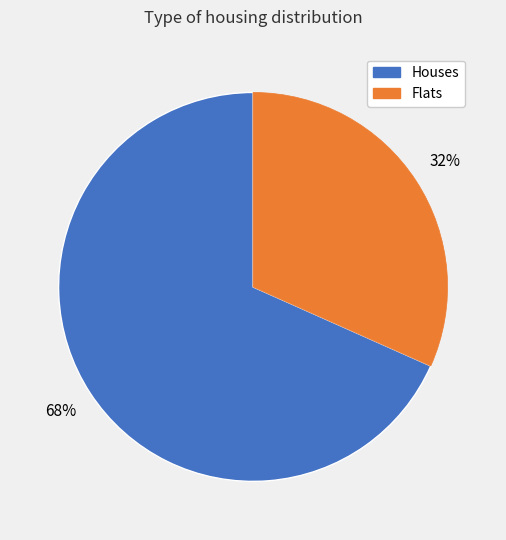

Between Houses and Flats, which is larger?

Houses